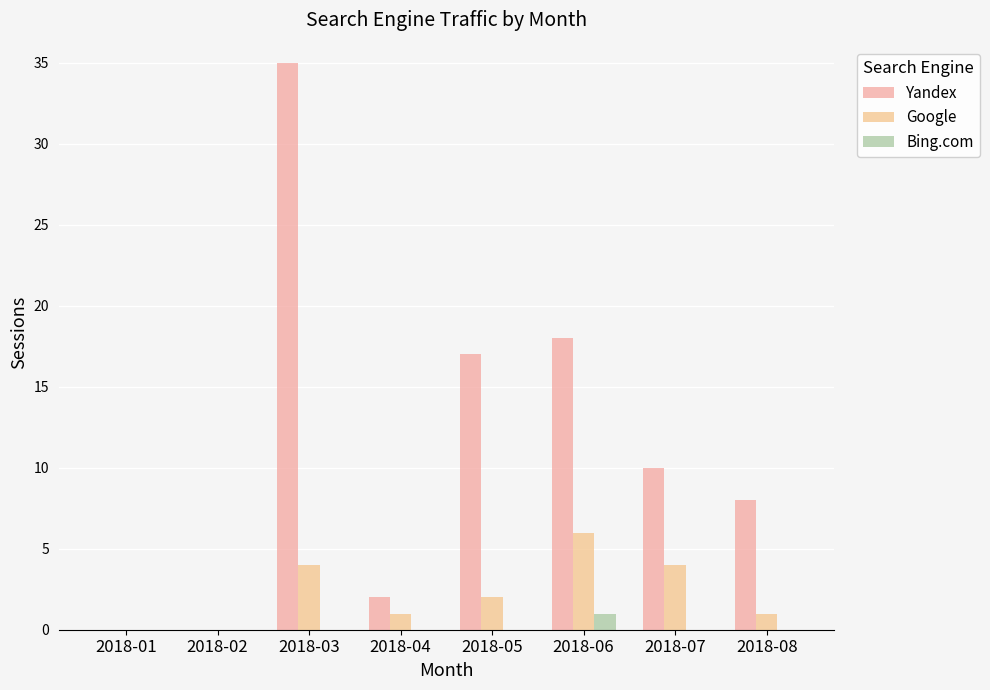

List the series in order of their overall mean, highest first.

Yandex, Google, Bing.com